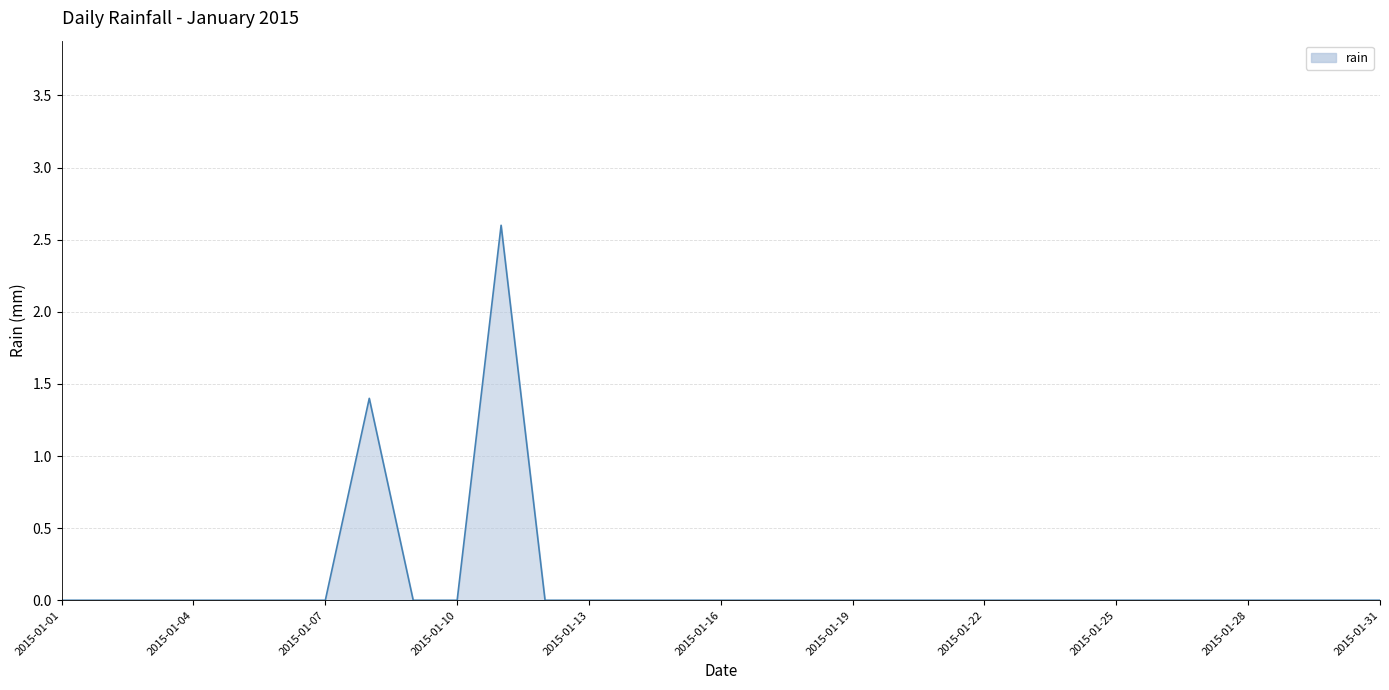

Which category has the highest value across all series?

2015-01-11